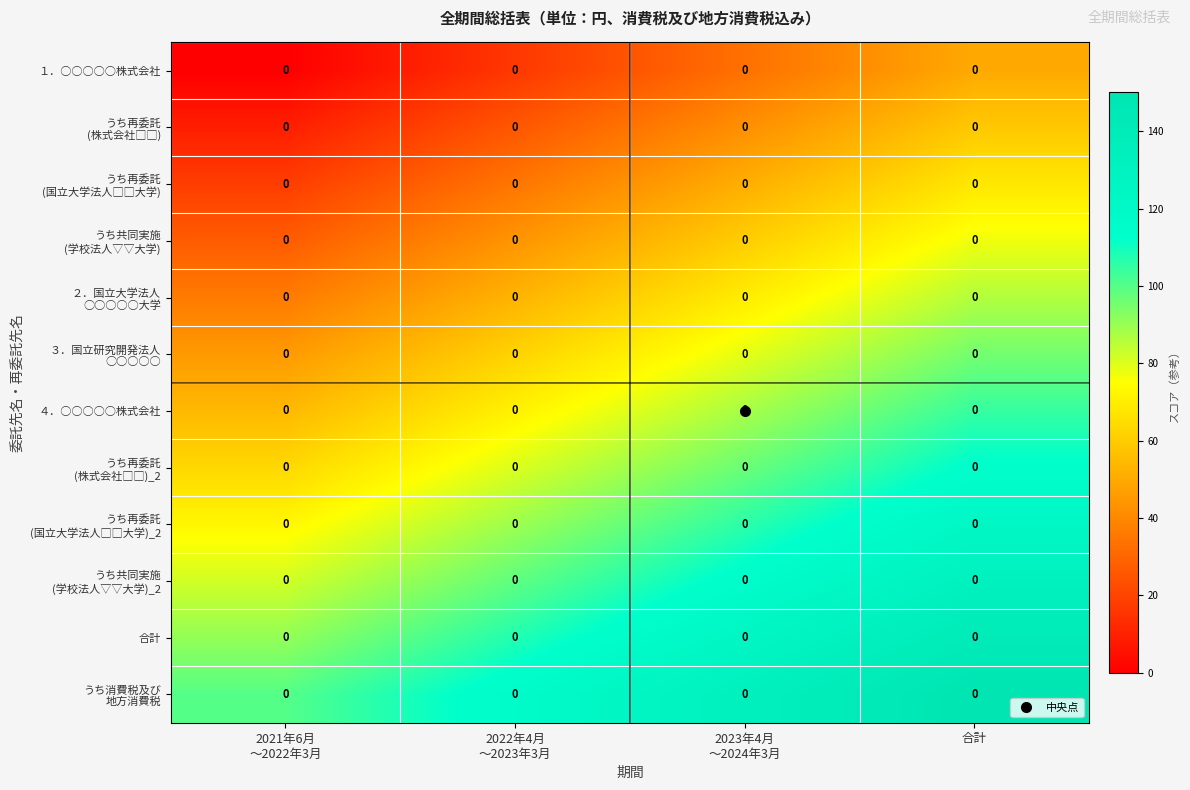

Which category has the lowest value across all series?

2021年6月
～2022年3月